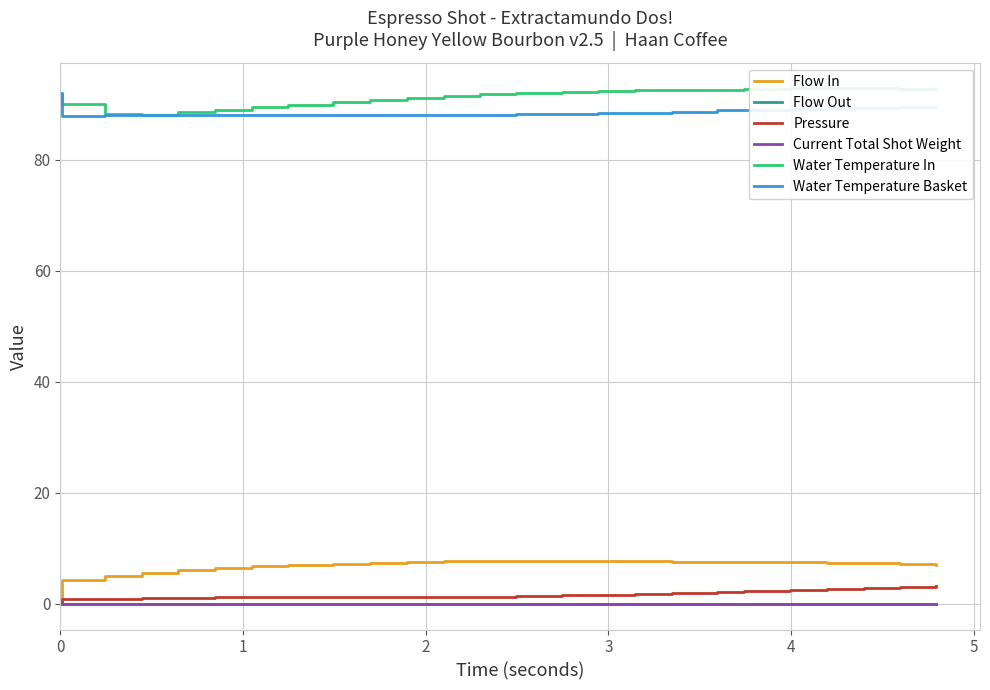

What are all the series names shown in the legend?

Flow In, Flow Out, Pressure, Current Total Shot Weight, Water Temperature In, Water Temperature Basket